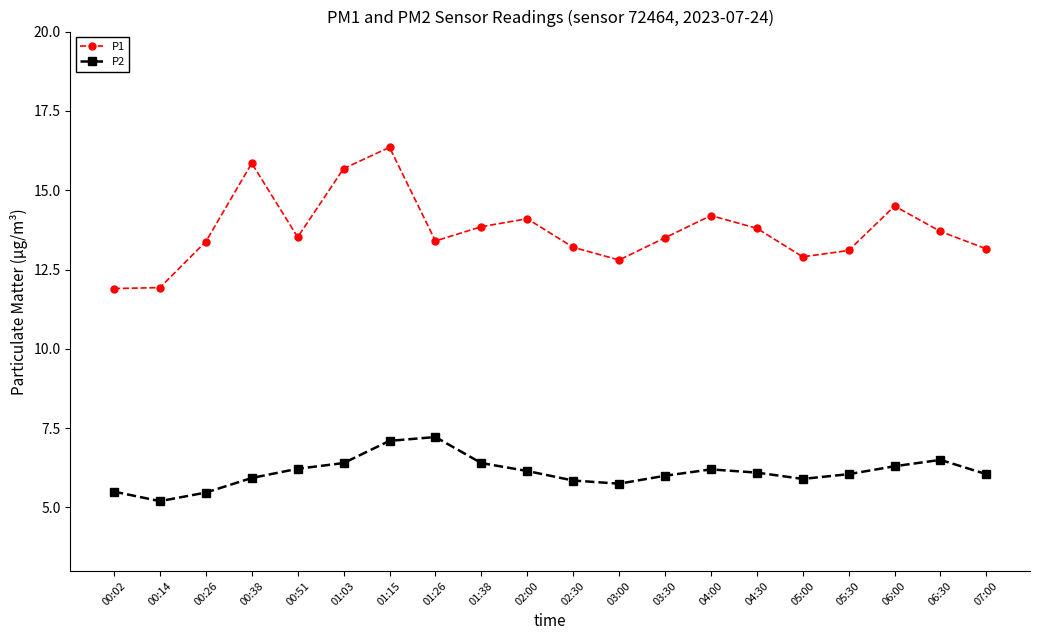

What is the average value of the P1 series?

13.7